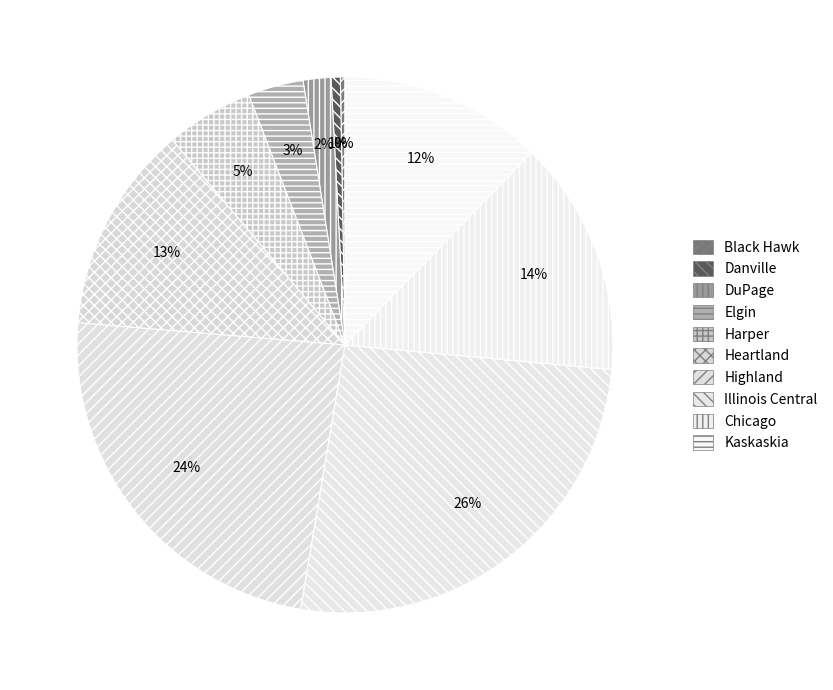

Does Harper represent more than half of the total?

No